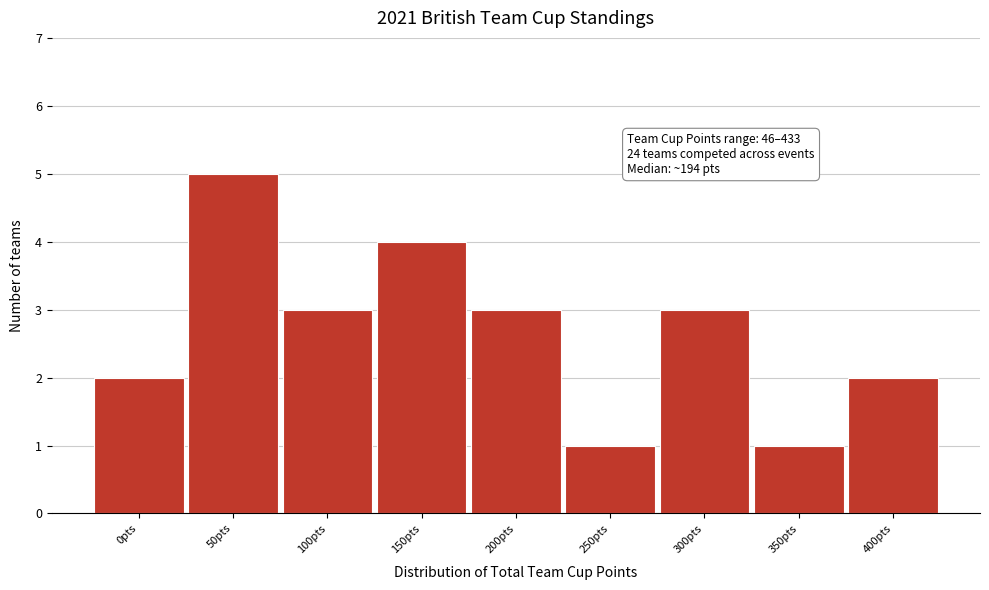

Reading left to right, transcribe all the data shown in this chart.

2	5	3	4	3	1	3	1	2